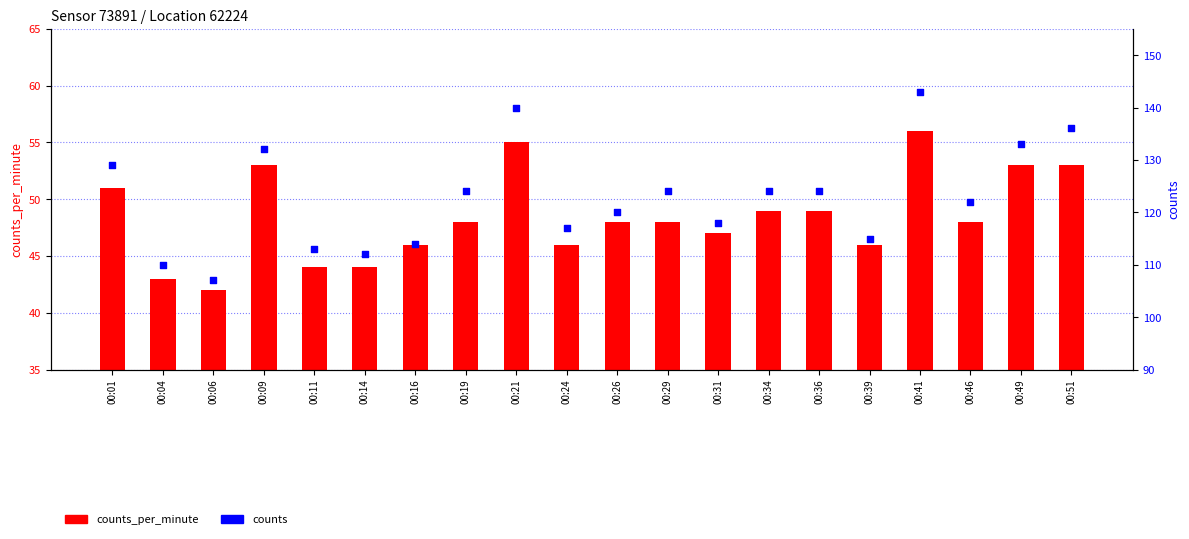

What is the total value across all series at 00:24?

163